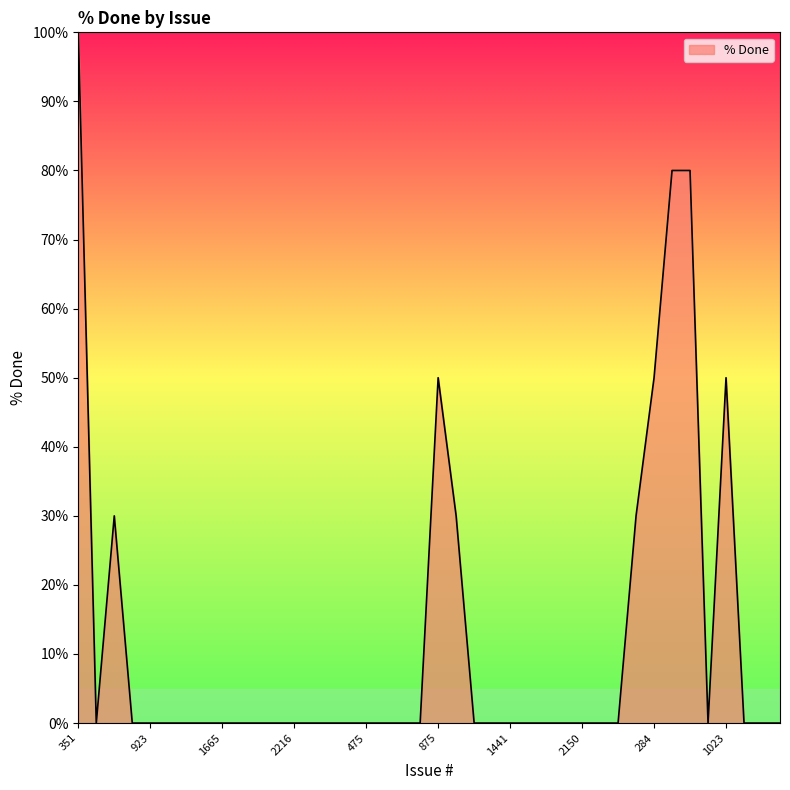

What is the greatest value displayed?

100